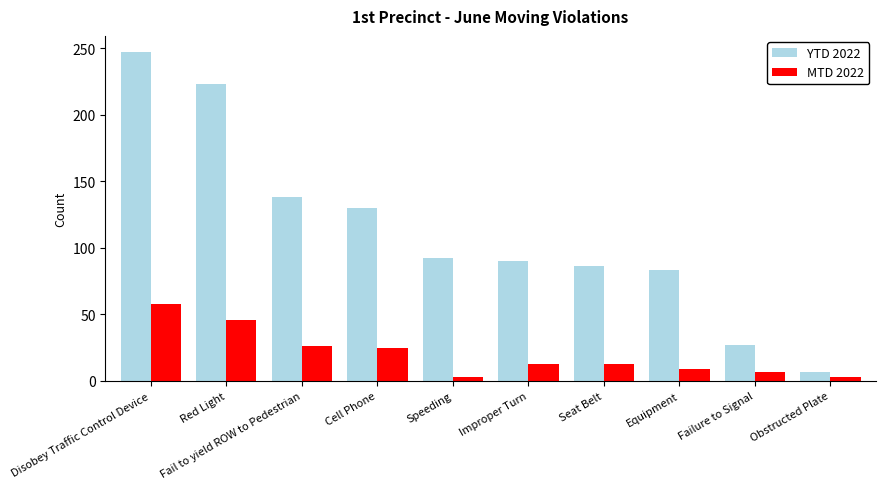

Is the value of MTD 2022 at Cell Phone greater than the value of YTD 2022 at Speeding?

No